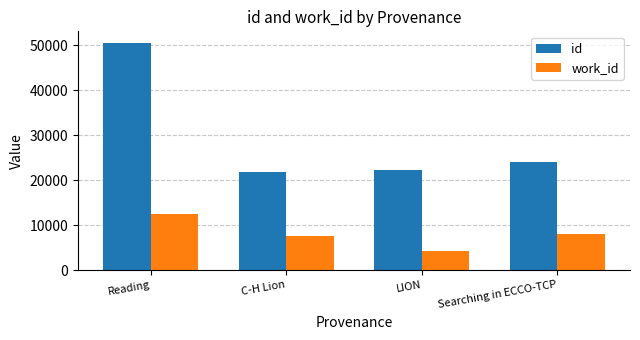

The work_id series shows 7551 at C-H Lion. True or false?

True